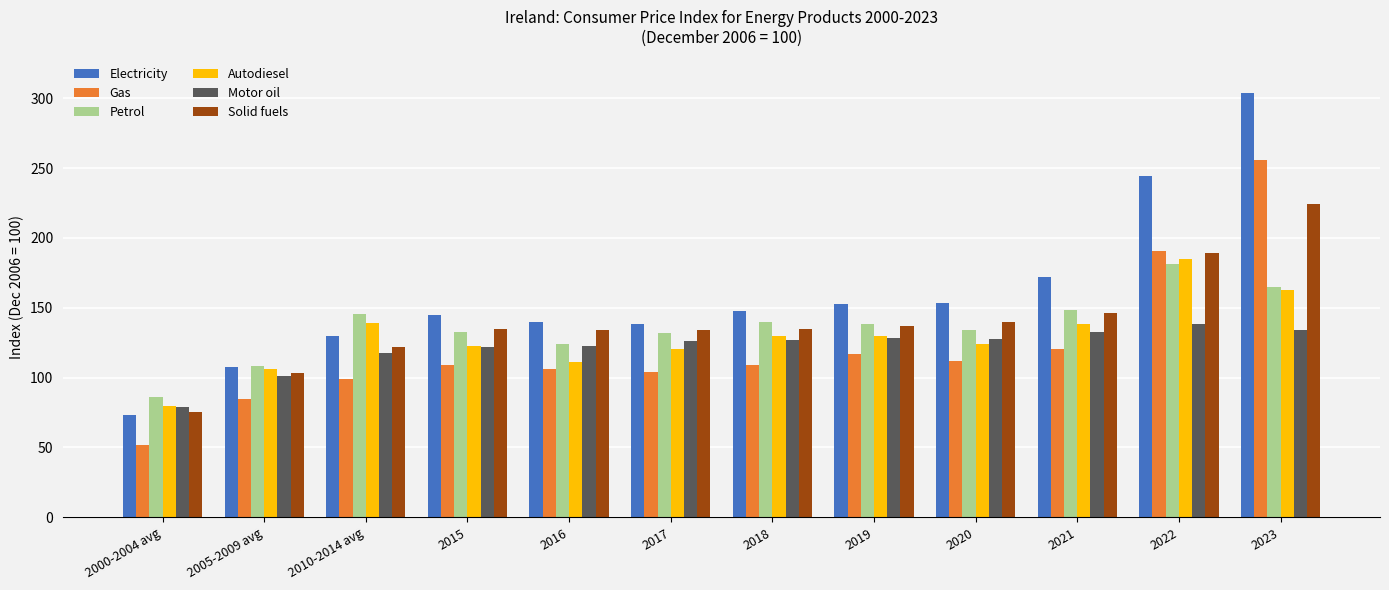

List the series in order of their peak value, highest first.

Electricity, Gas, Solid fuels, Autodiesel, Petrol, Motor oil